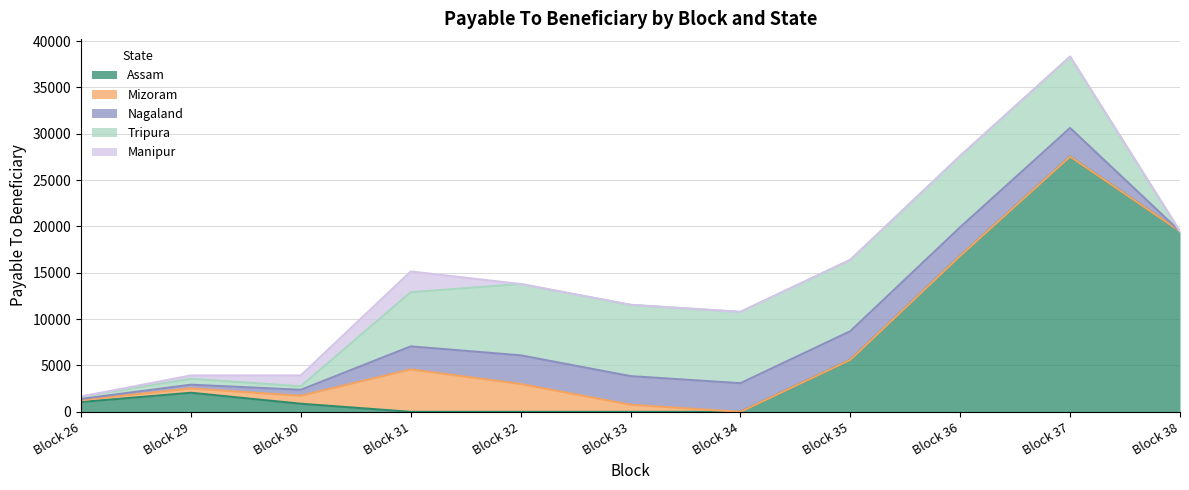

Between which two adjacent categories do Mizoram and Assam first intersect?

Block 30 and Block 31